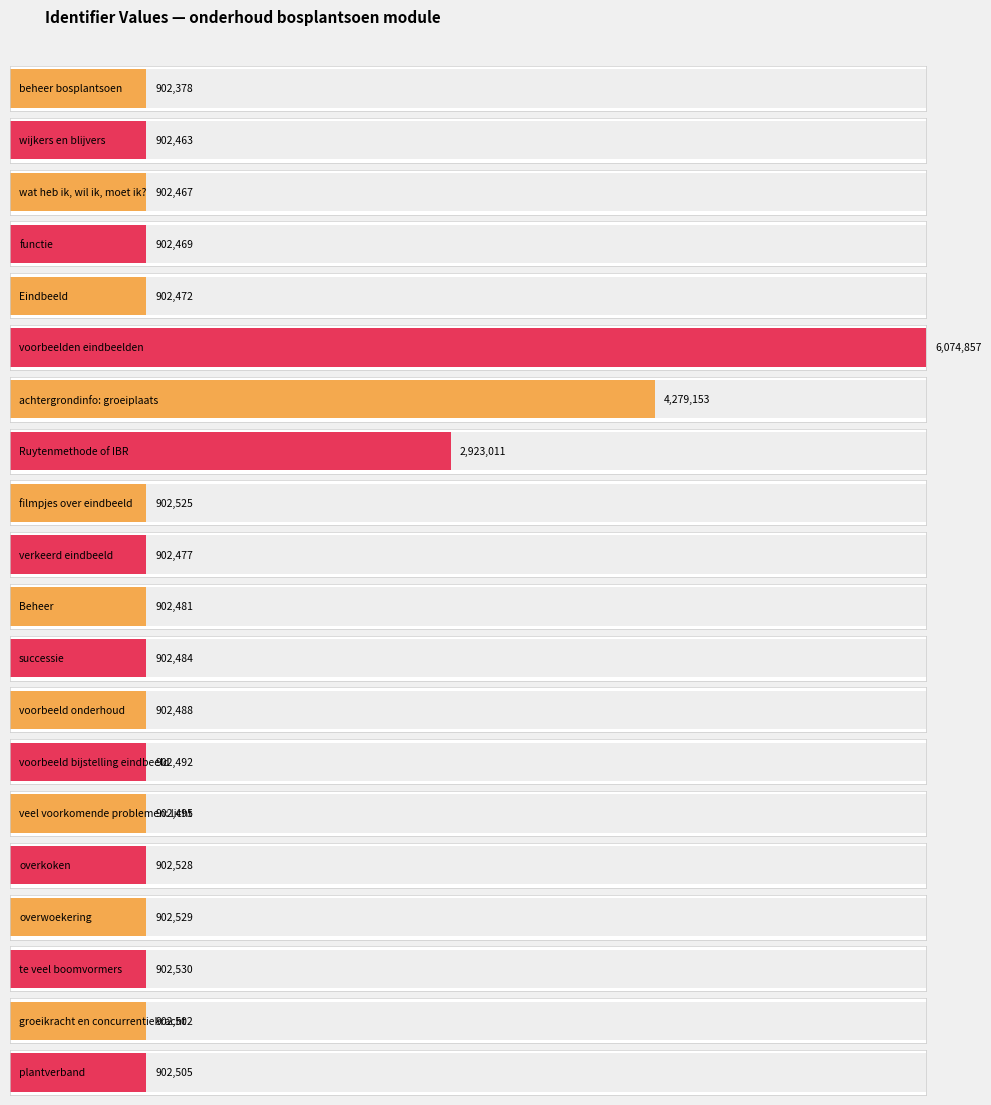

What is the label of the 8th bar from the left?

Ruytenmethode of IBR